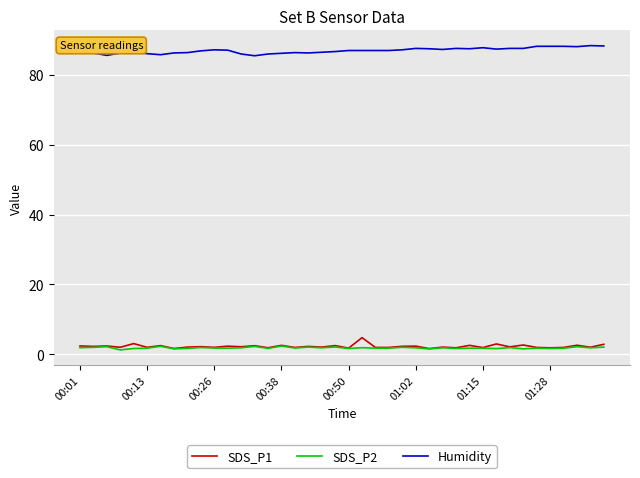

True or false: SDS_P1 and Humidity cross at least once.

False